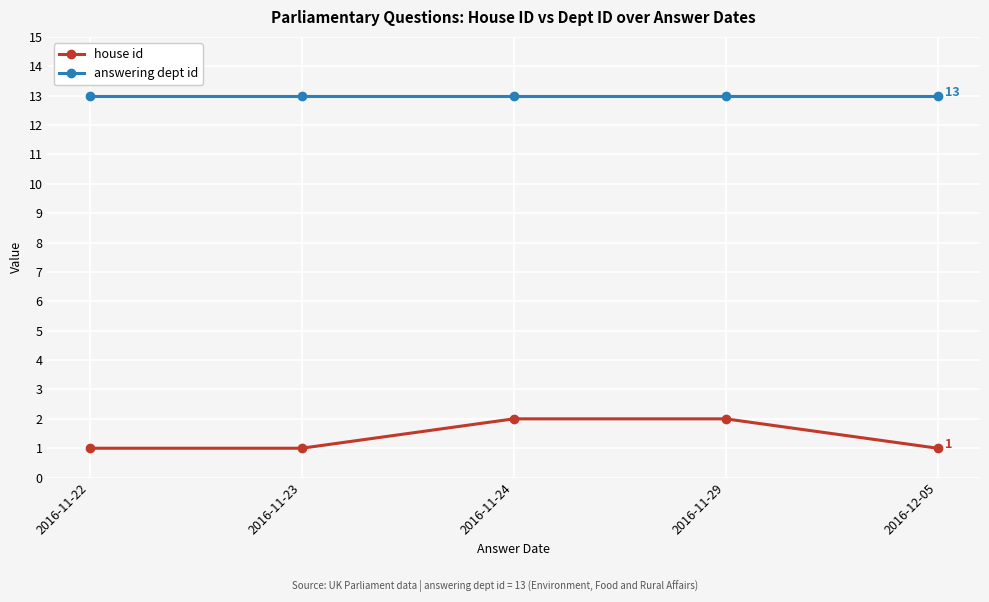

What is the total value across all series at 2016-11-24?

15